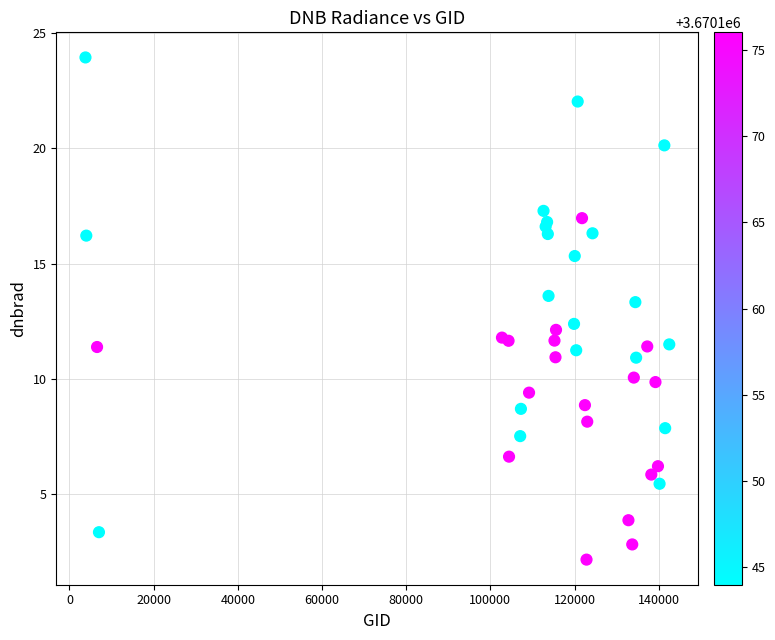

What Y value in the scatter plot is closest to 13?

13.3